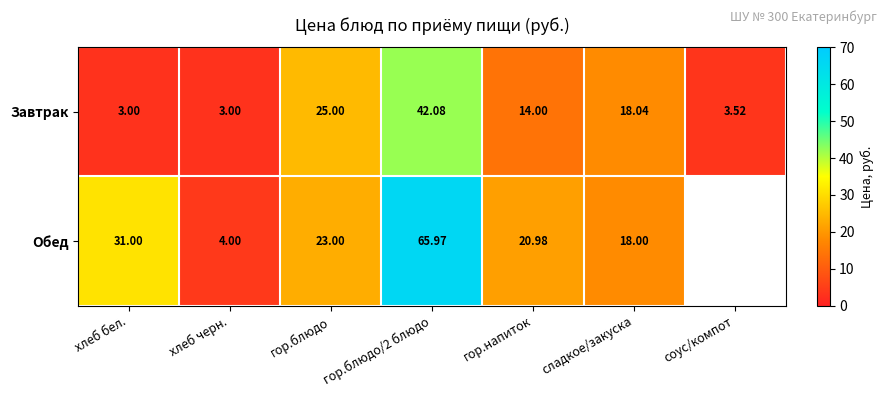

What is the sum of all Завтрак values?

108.6